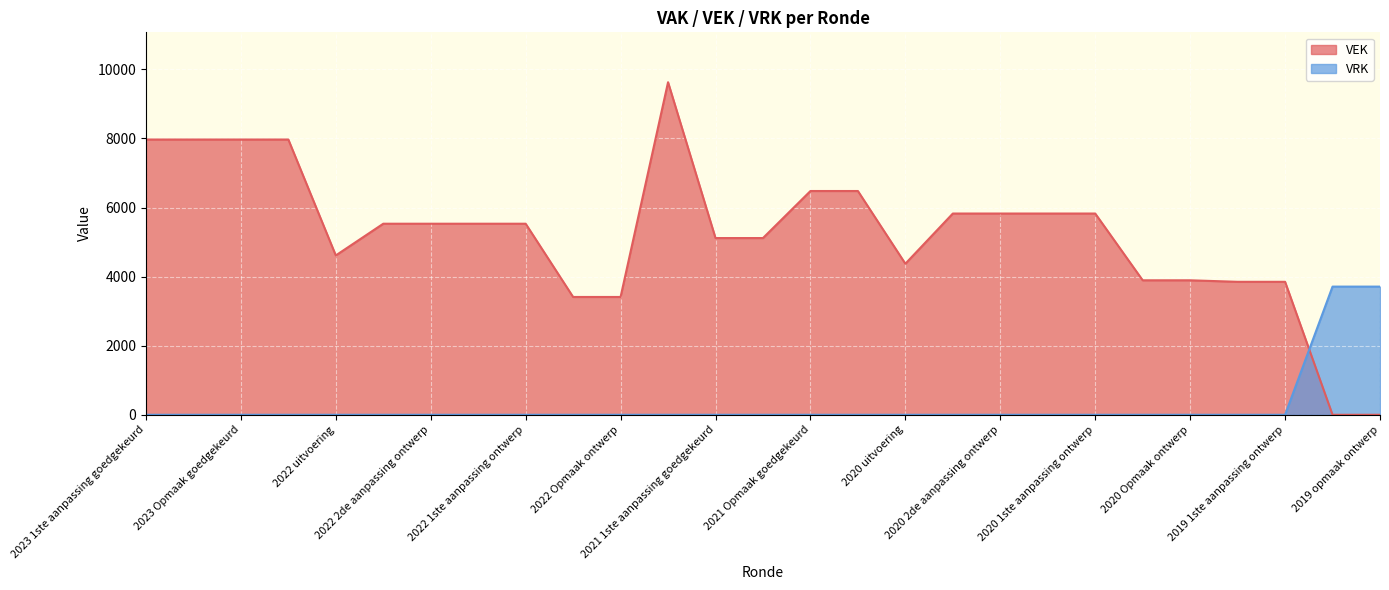

Between which two adjacent categories do VEK and VRK first intersect?

2019 1ste aanpassing ontwerp and 2019 opmaak goedgekeurd